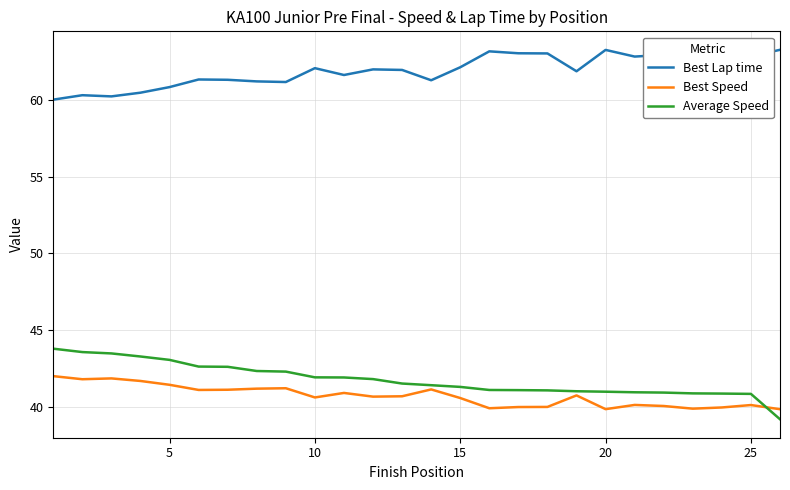

Which series has the largest total across all categories?

Best Lap time